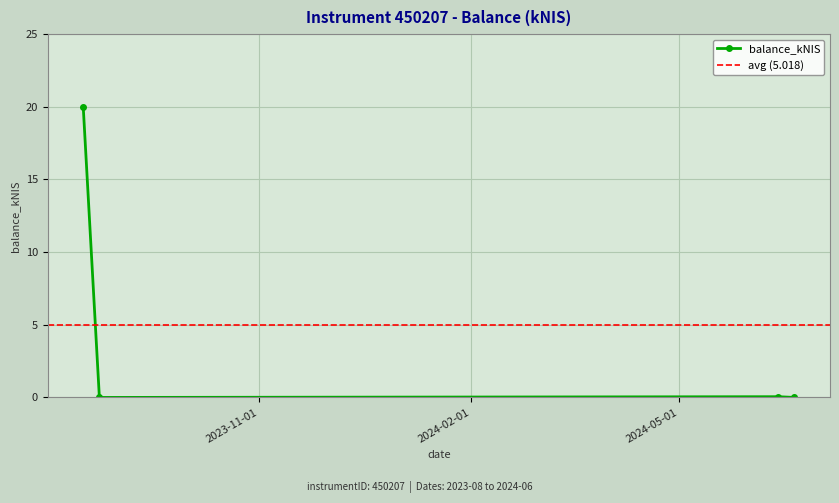

What is the difference between the values at 2024-06-13 and 2024-06-20?

0.1